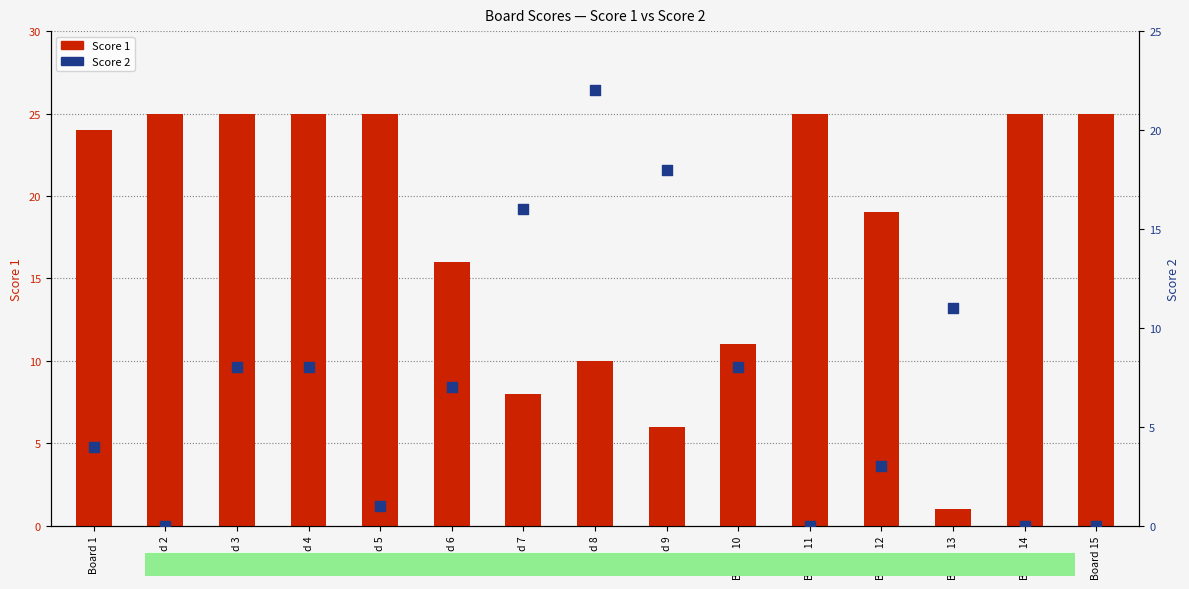

At how many categories does at least one series exceed 17?

11